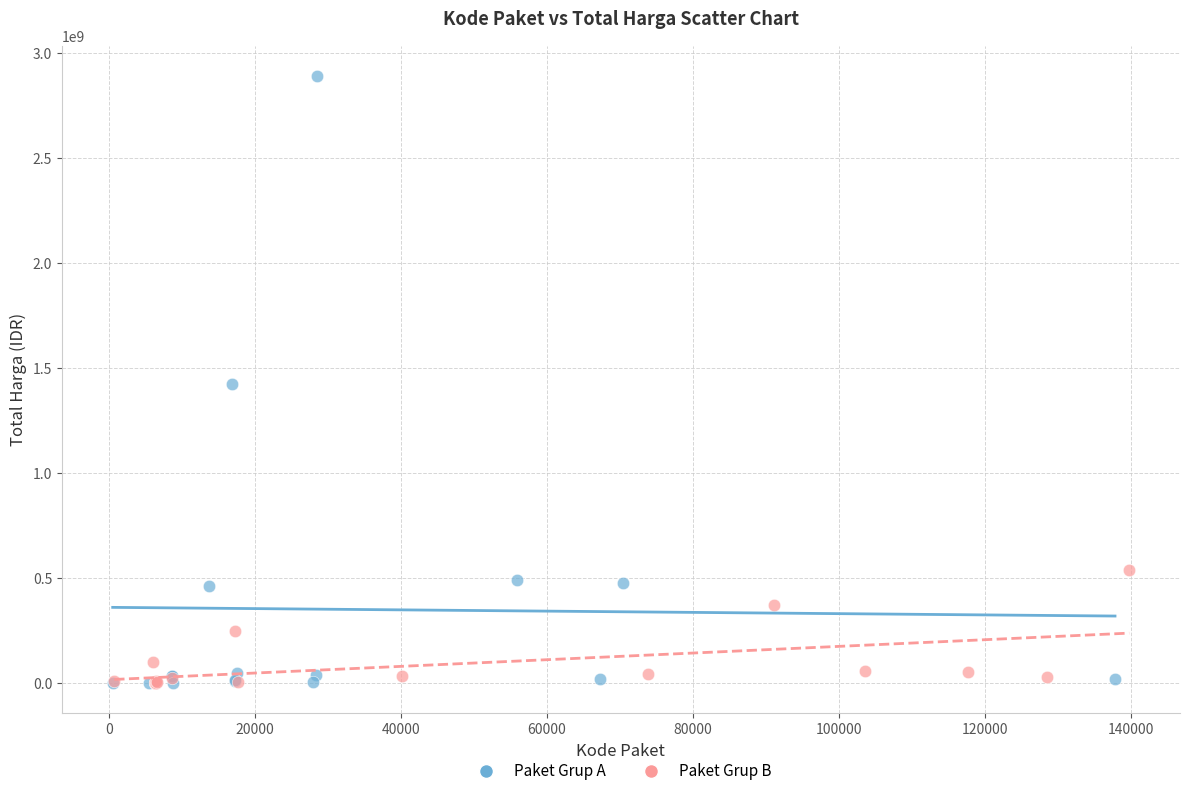

Which series contains the highest Y value?

Paket Grup A